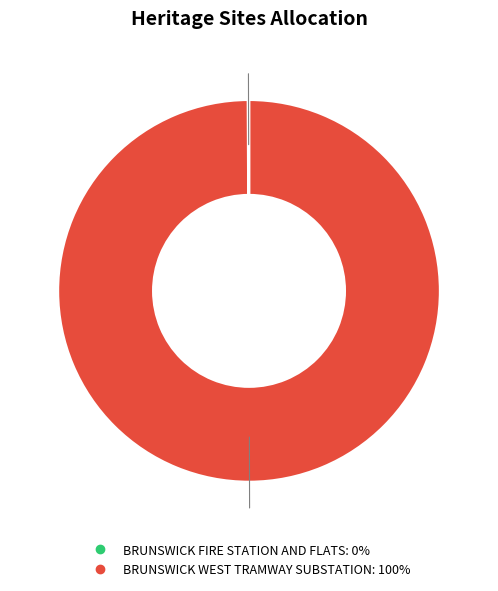

Does any single category account for the majority?

Yes